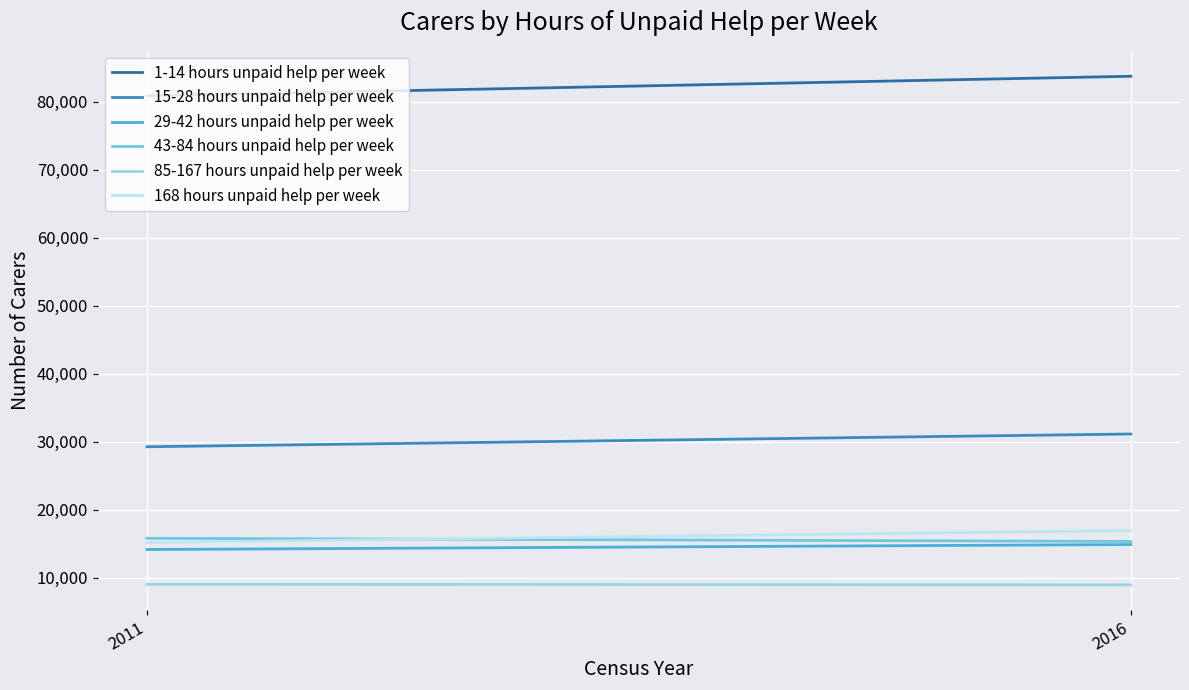

What is the value of the 29-42 hours unpaid help per week point at the 2nd from the left?

14868